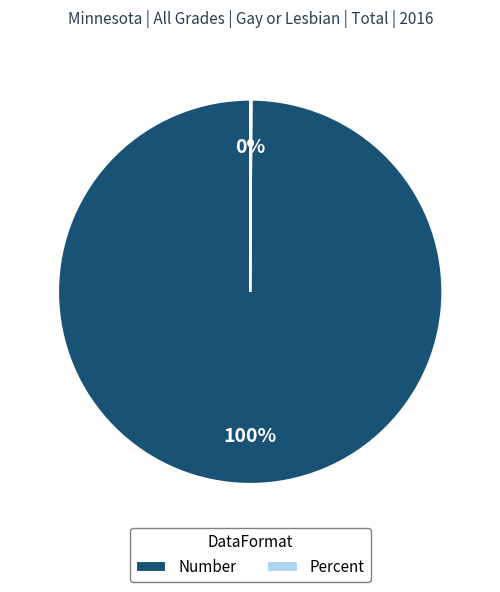

Is there any slice that represents more than half of the pie?

Yes